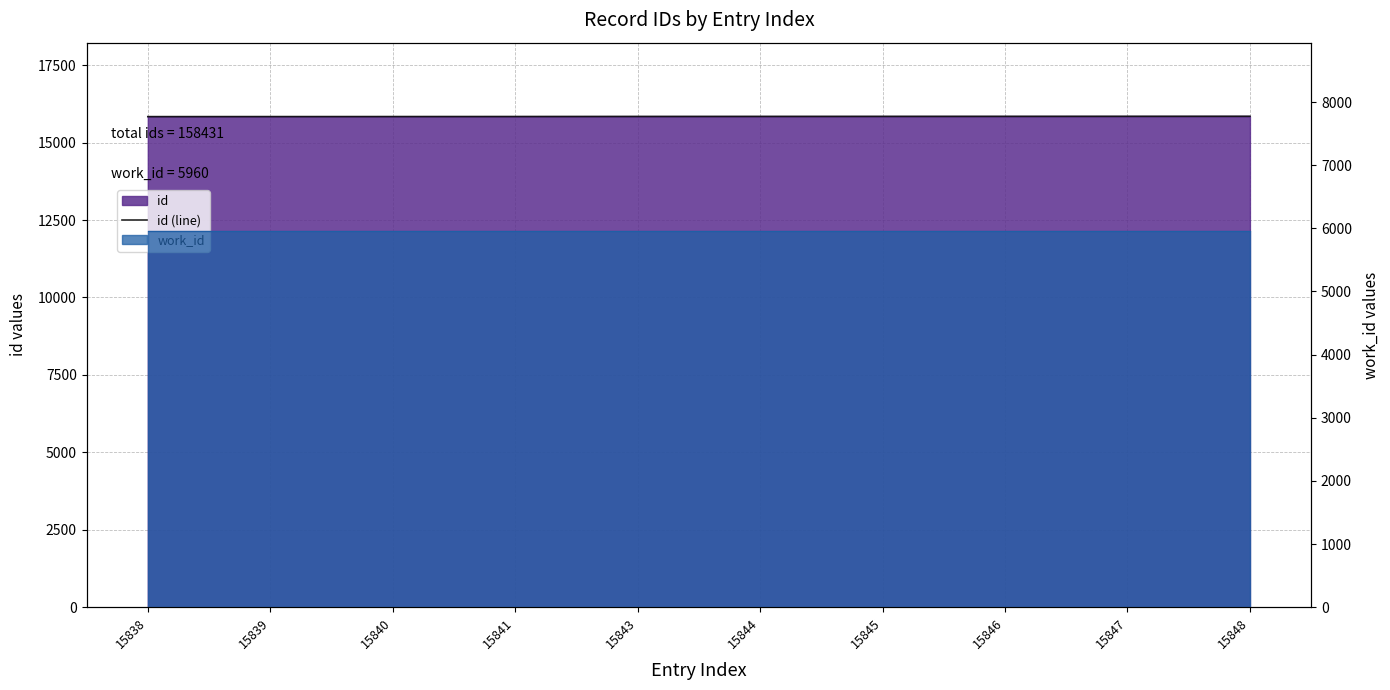

Where is the data nearest to the value 15843?

15843